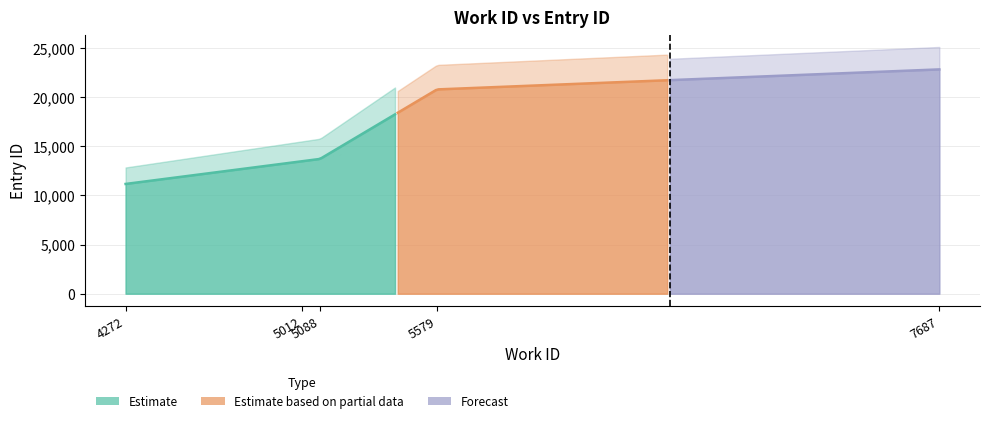

True or false: there are more than 0 points higher than both neighbors.

False